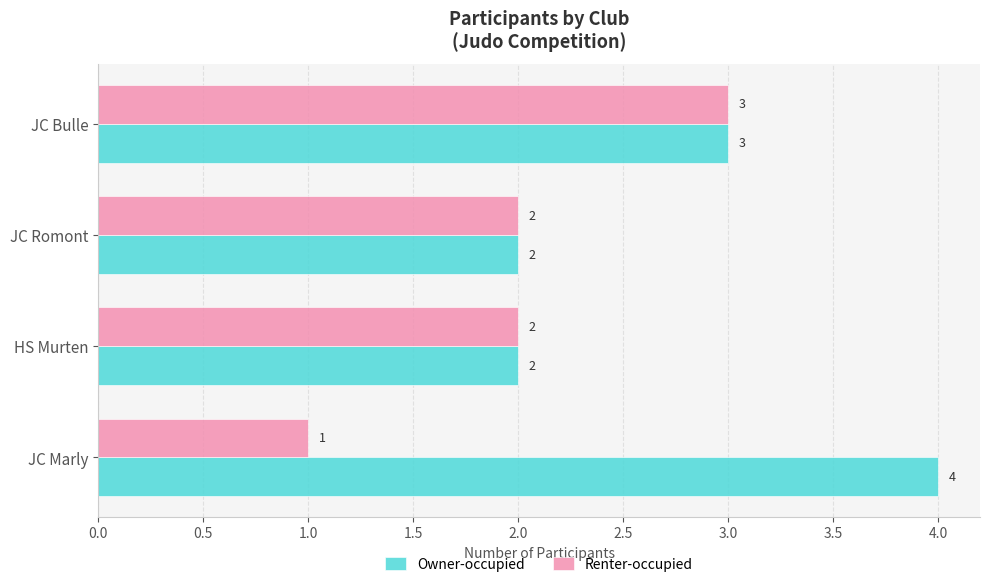

What is the highest value of the Renter-occupied series?

3